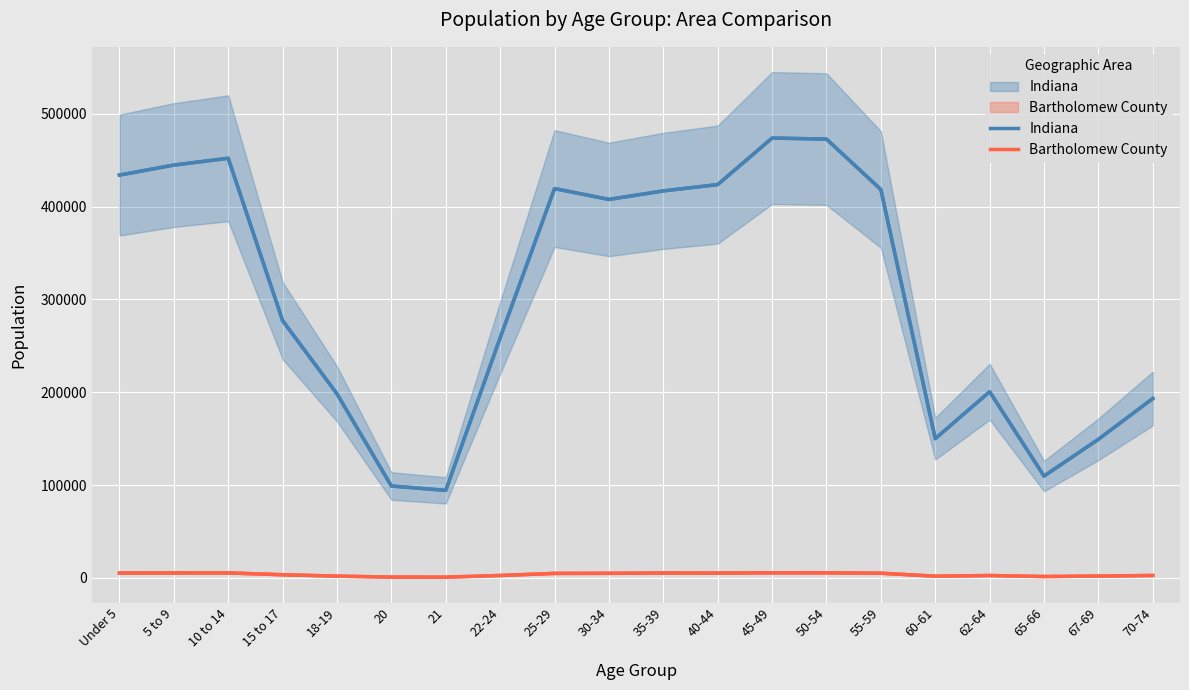

How many values in the Bartholomew County series exceed 4855?

9